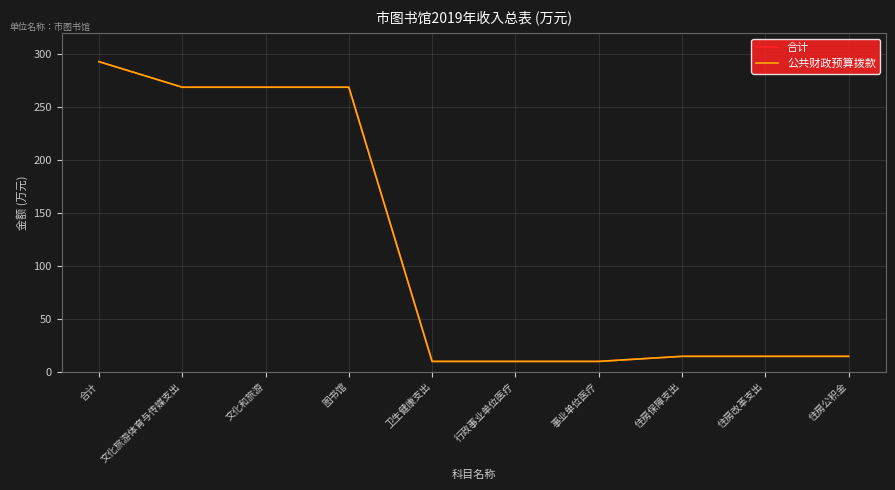

True or false: 合计 and 公共财政预算拨款 intersect in this chart.

False